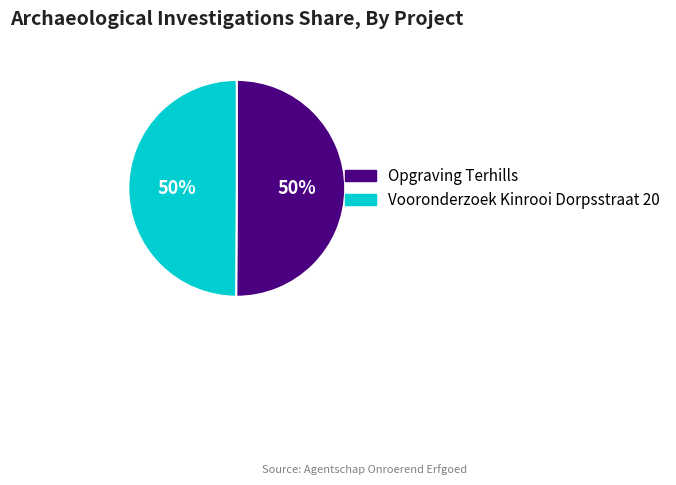

What percentage is the Opgraving Terhills slice, to the nearest percent?

50%